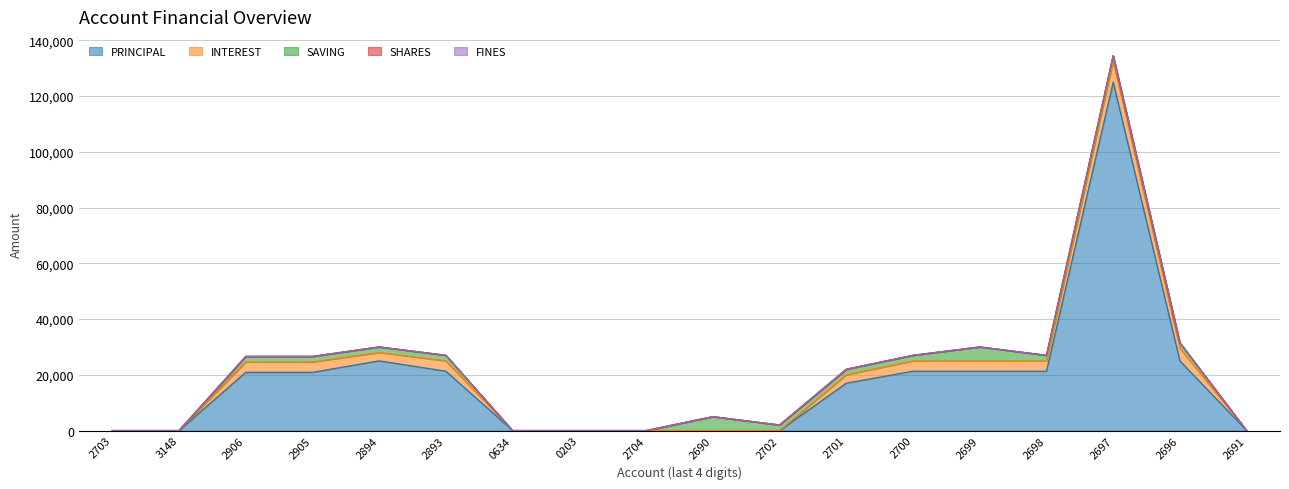

Which series has the largest total across all categories?

PRINCIPAL